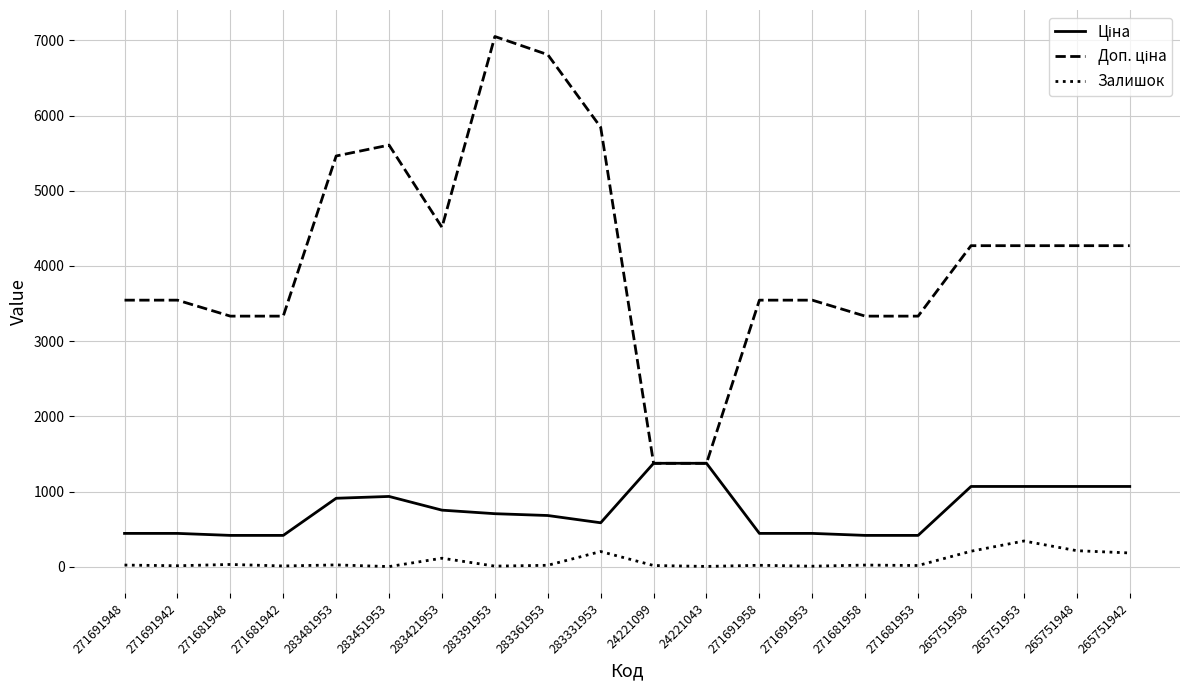

What is the total value across all series at 265751953?

5678.8